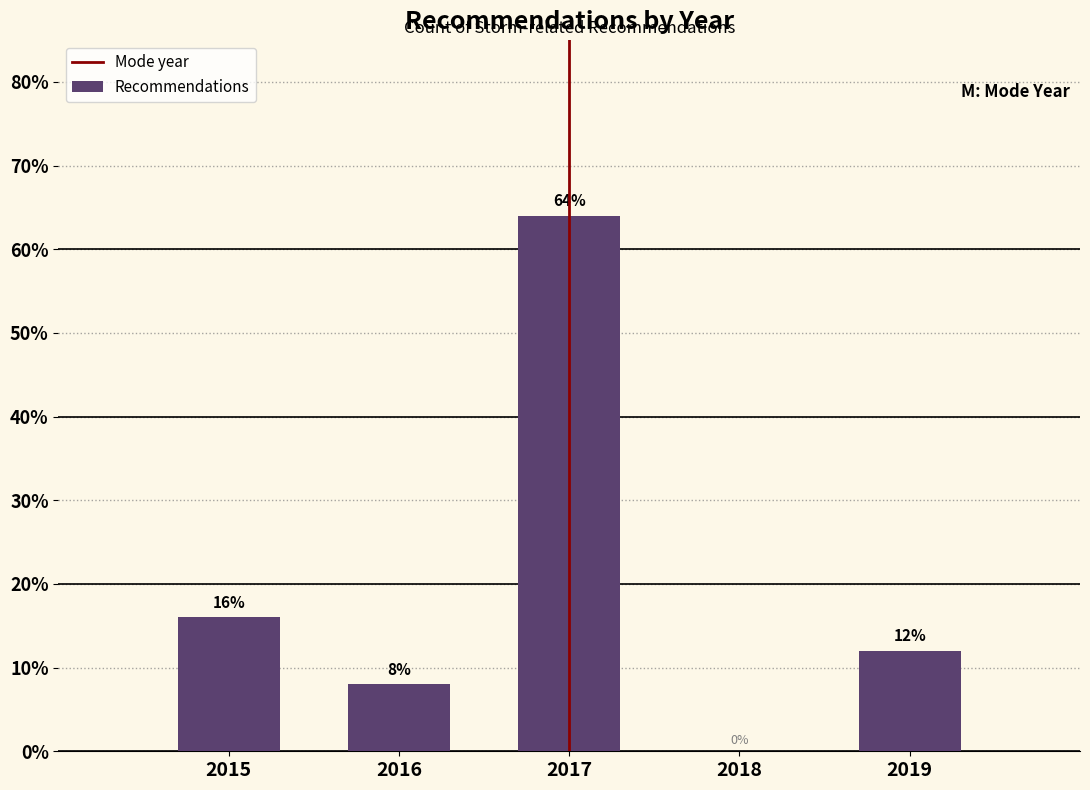

Reading right to left, extract all data points from this chart.

2019=12	2018=0	2017=64	2016=8	2015=16